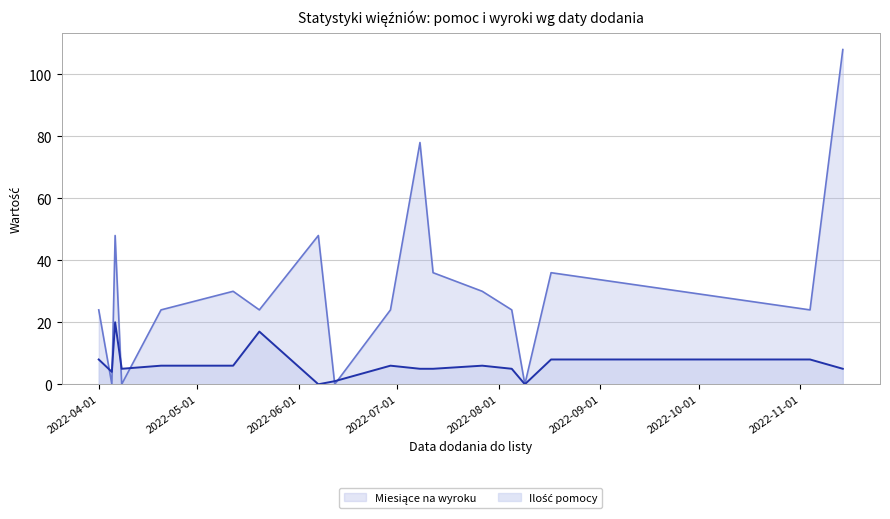

Rank the series by their average value, from lowest to highest.

ilość_pomocy, miesiące_na_wyroku